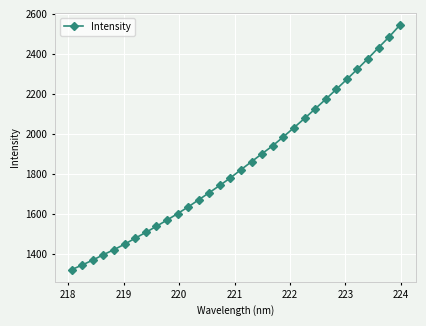

What is the value of the 18th point from the left?

1862.6